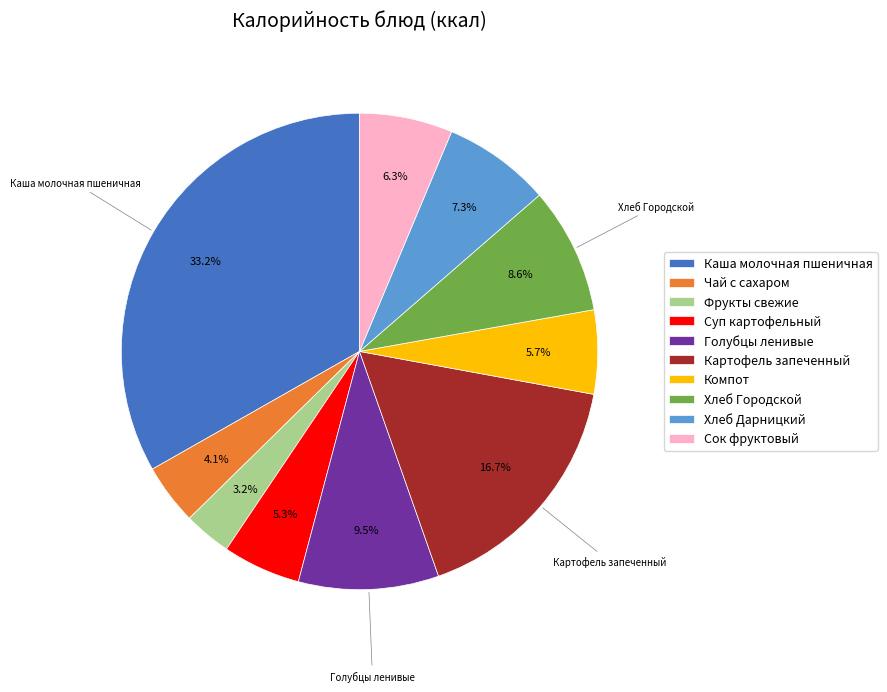

Approximately how many times larger is the value at Компот compared to Хлеб Городской?

0.7